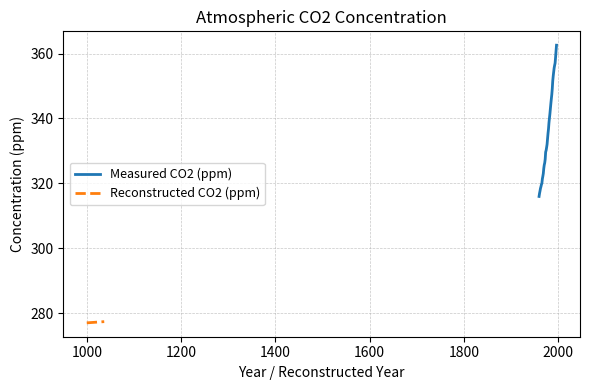

What is the maximum value shown in the chart?

362.6